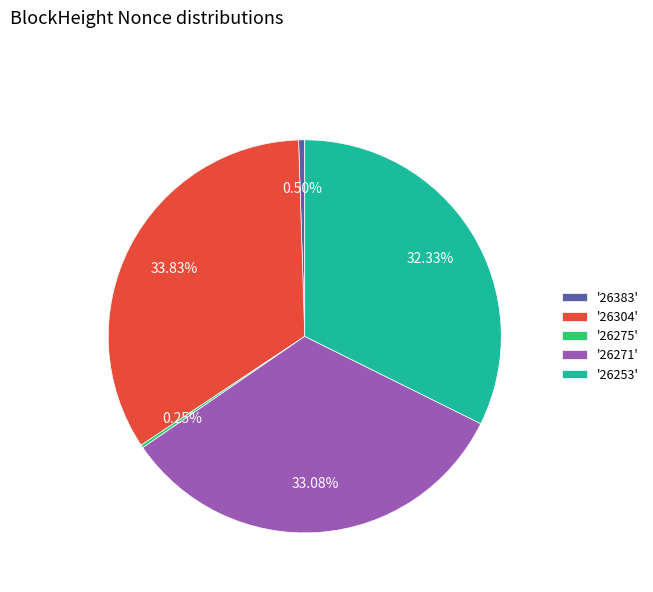

Approximately how many times larger is the value at '26253' compared to '26271'?

1.0